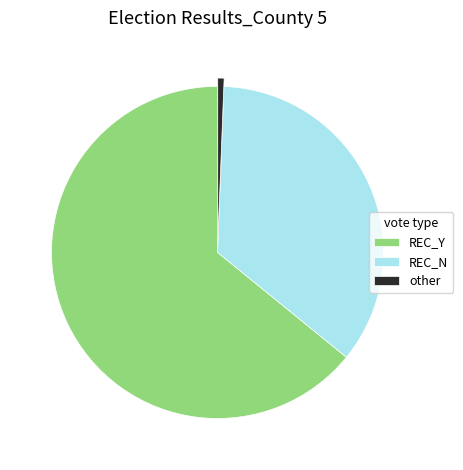

Combined, do other and REC_N account for over 50%?

No